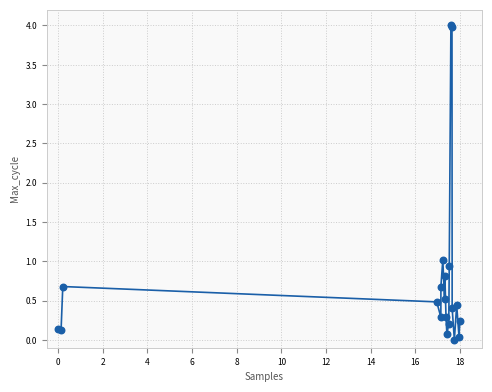

What Y value in the scatter plot is closest to 2?

1.0